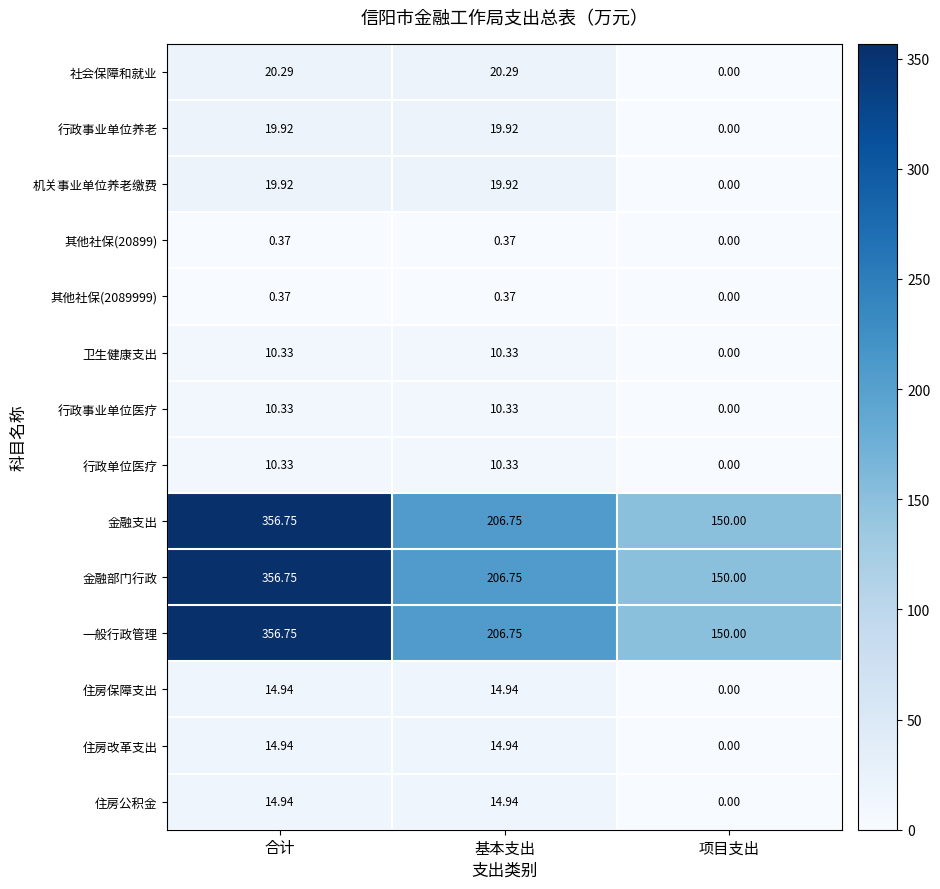

At which category is the sum across all series the highest?

合计